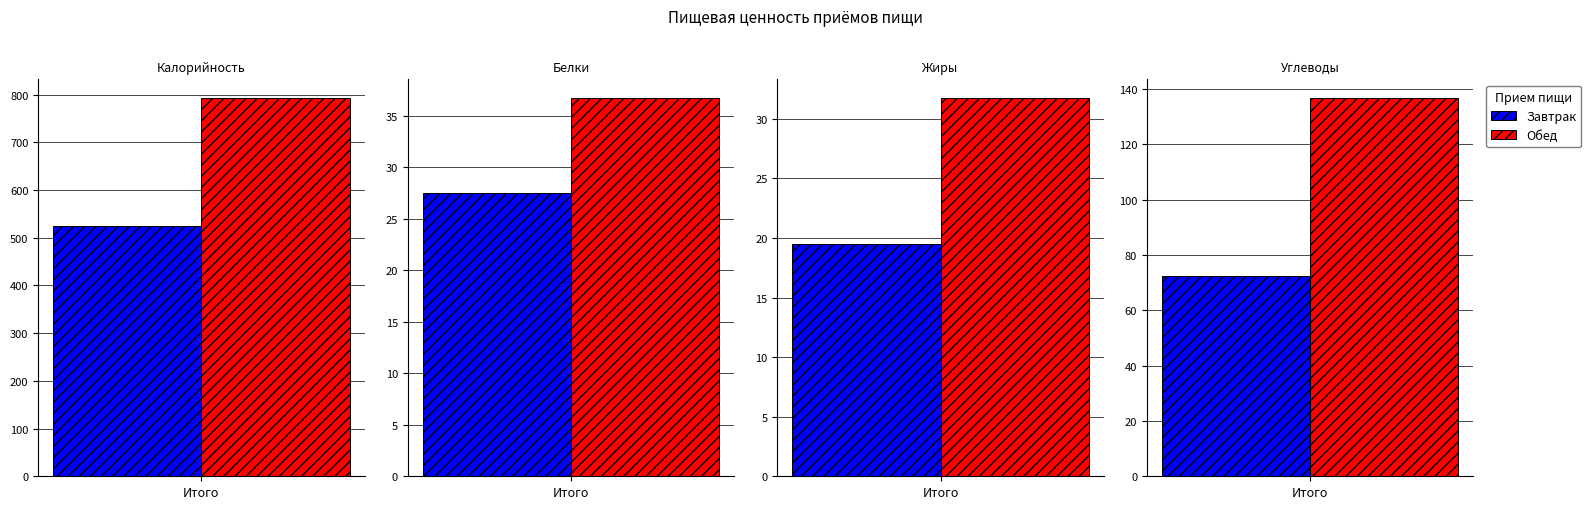

List the labels in order of Углеводы value, smallest first.

Завтрак, Обед